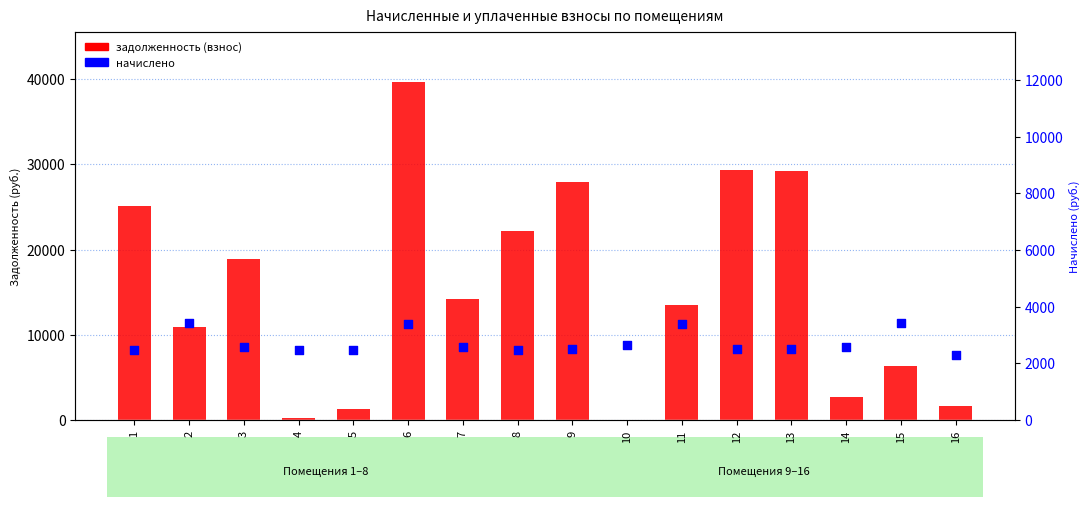

What is the total value across all series at 8?

24678.8